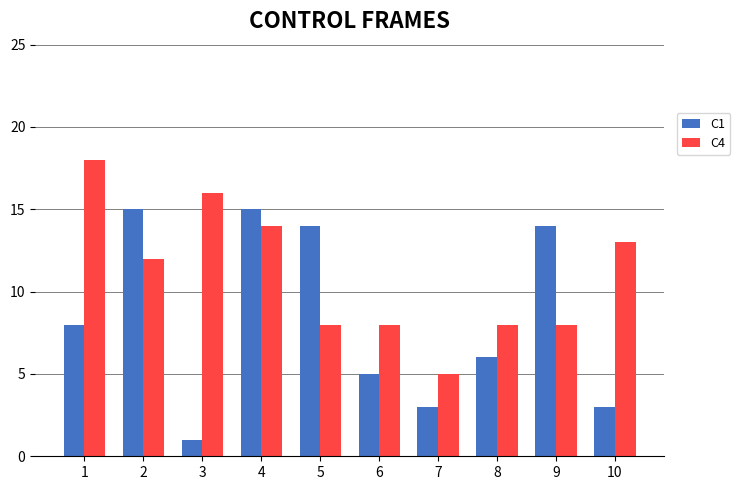

Does the chart contain any negative values?

No